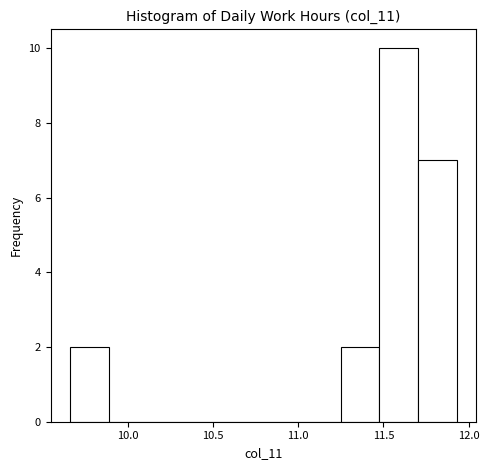

Over which range of the x-axis is the bar tallest?

11.50 to 11.70